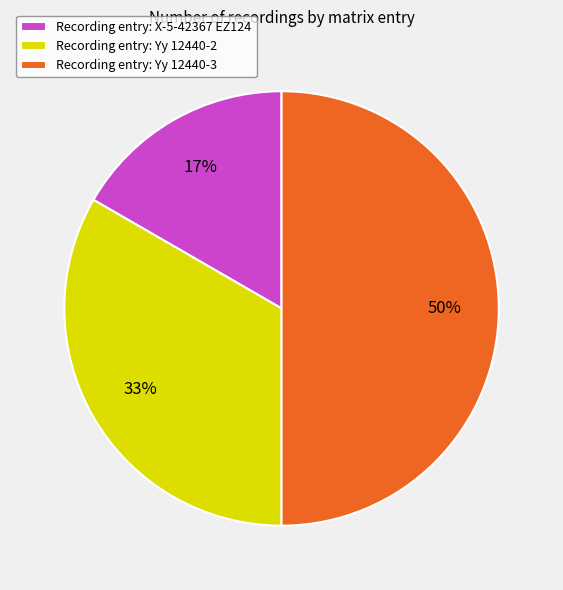

Count the number of slices in the pie.

3